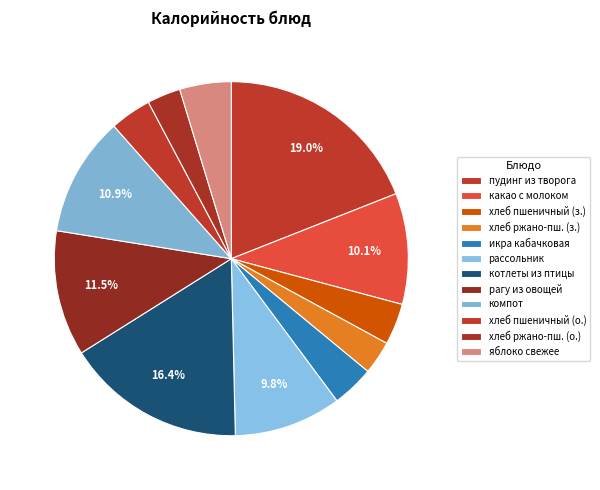

Count the number of slices in the pie.

12